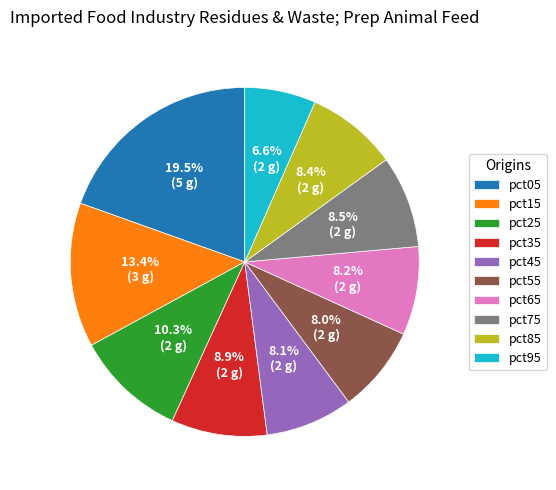

How many slices are in this pie chart?

10